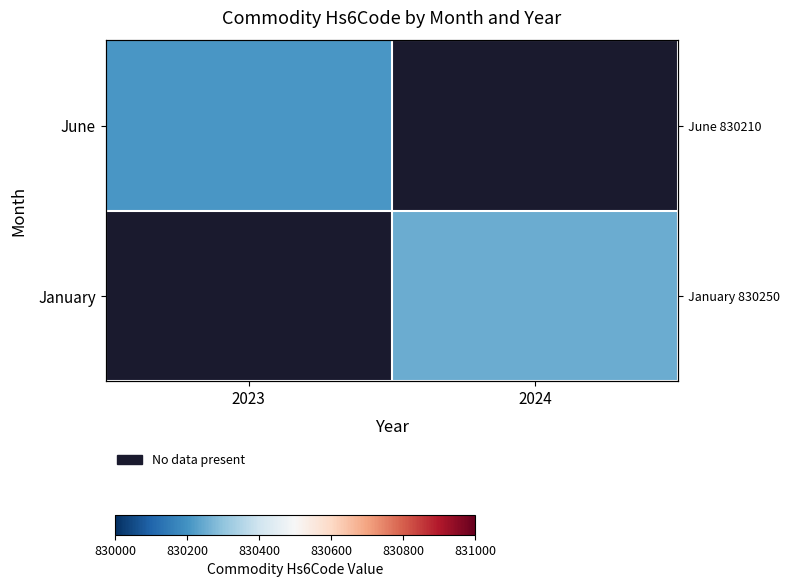

How many series are shown in this chart?

2